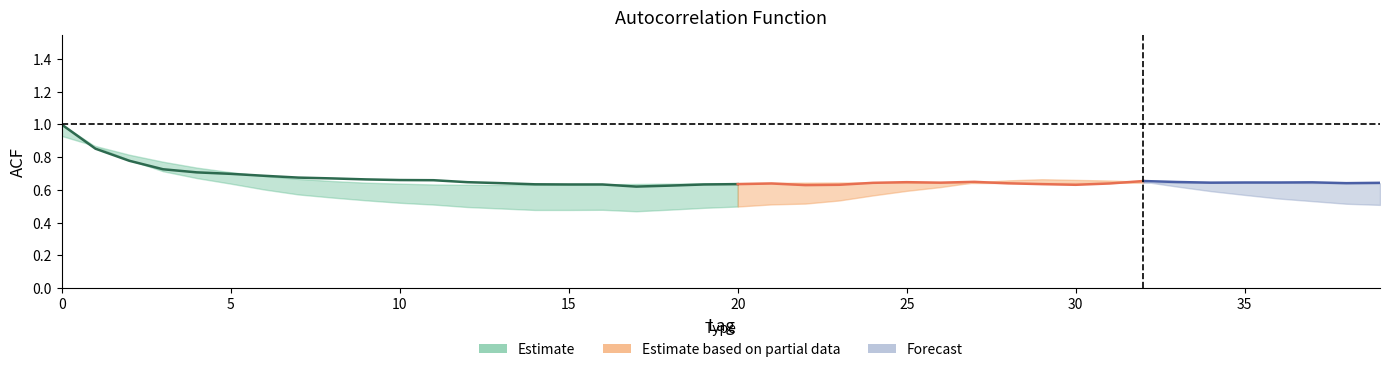

What is the difference between the second highest and minimum values in the acf_shown_smooth series?

0.2